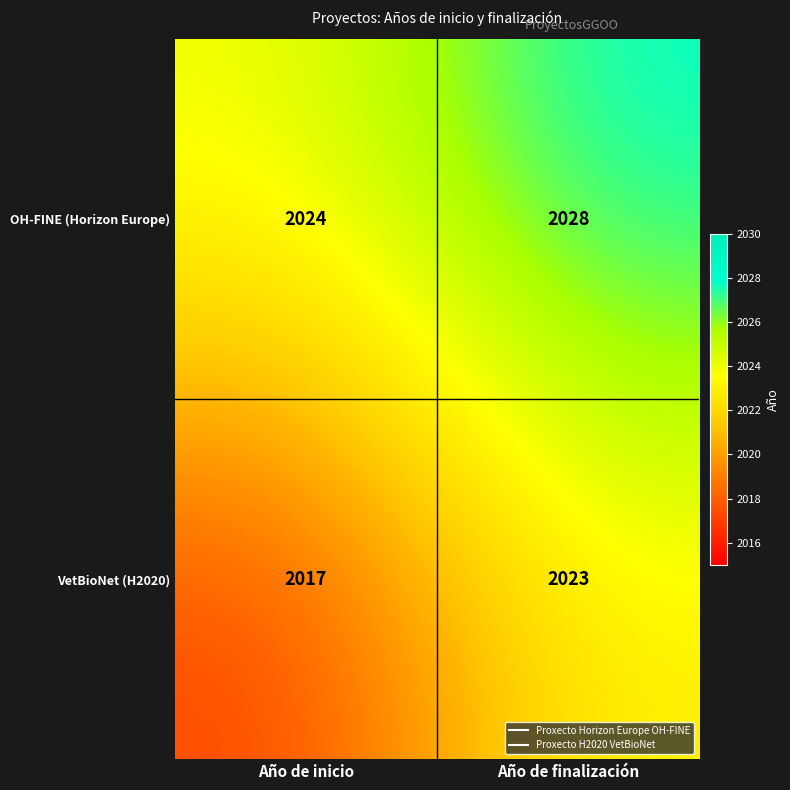

What is the minimum value shown in the chart?

2017